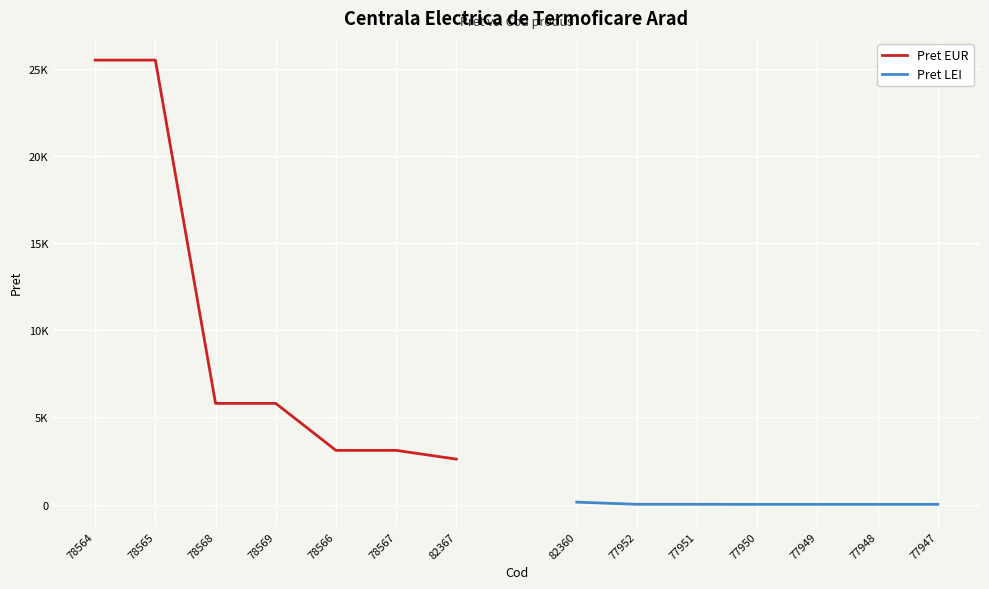

What is the lowest value of the Pret LEI series?

12.8